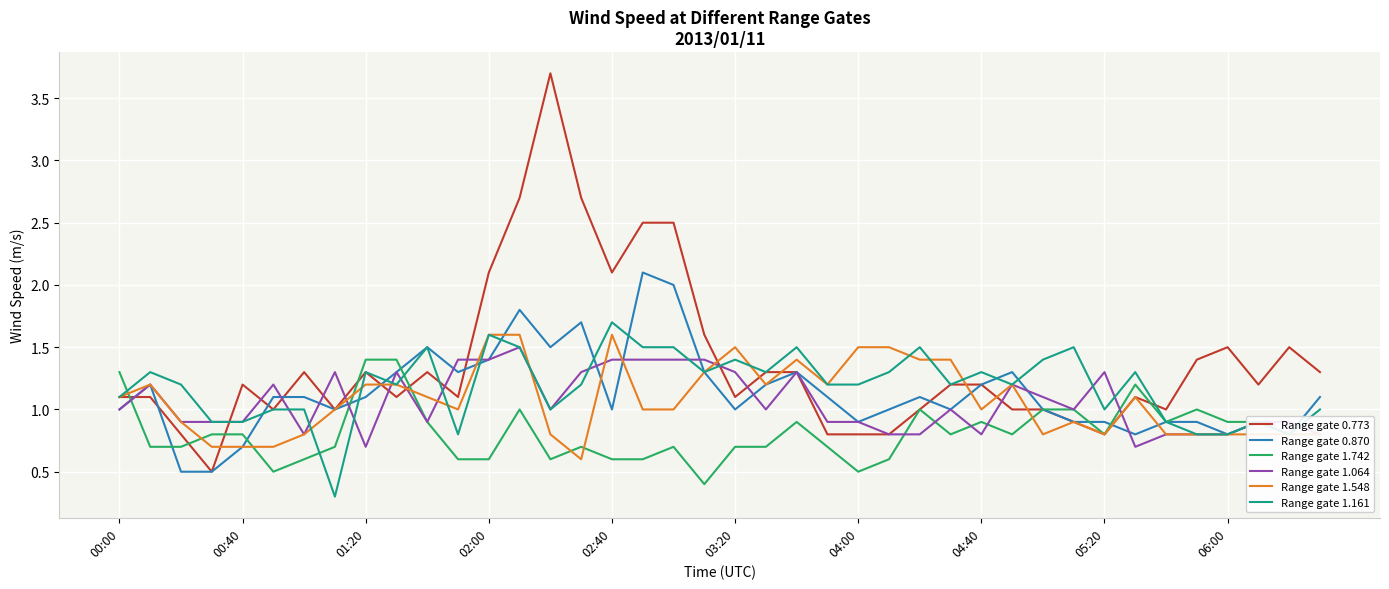

Which series has the widest spread of values?

Range gate 0.773